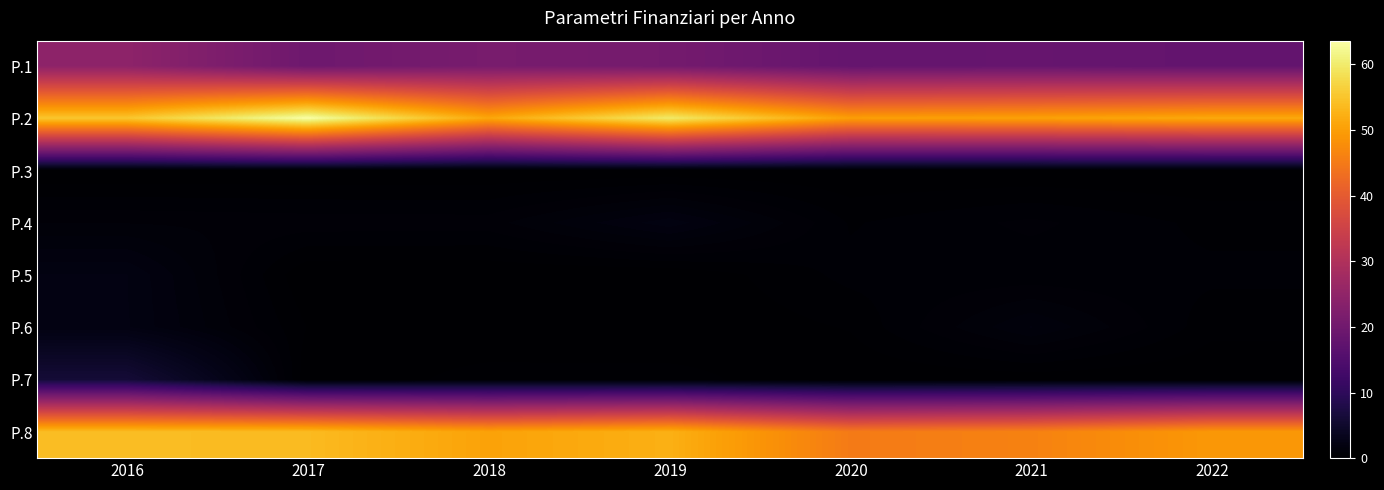

What is the difference between the highest and lowest values at 2019?

59.9